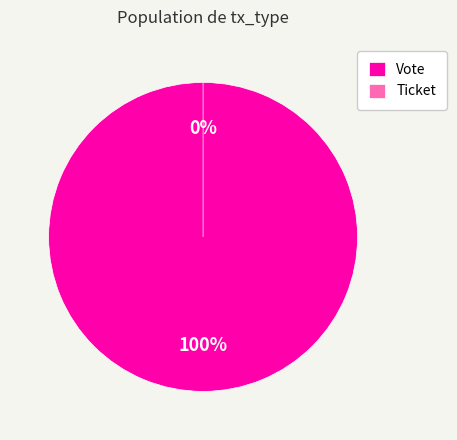

Is the sum of Vote and Ticket greater than half?

Yes